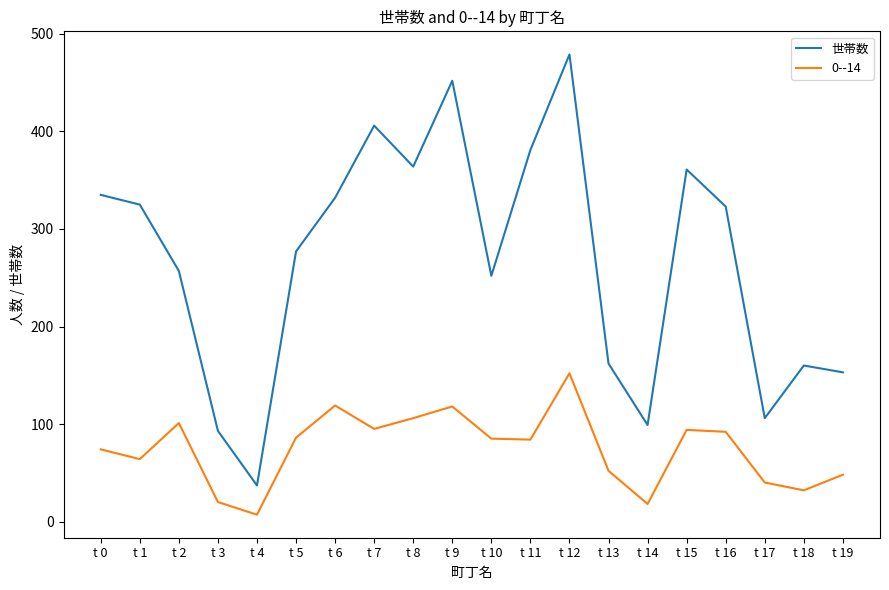

True or false: 世帯数 and 0--14 intersect in this chart.

False